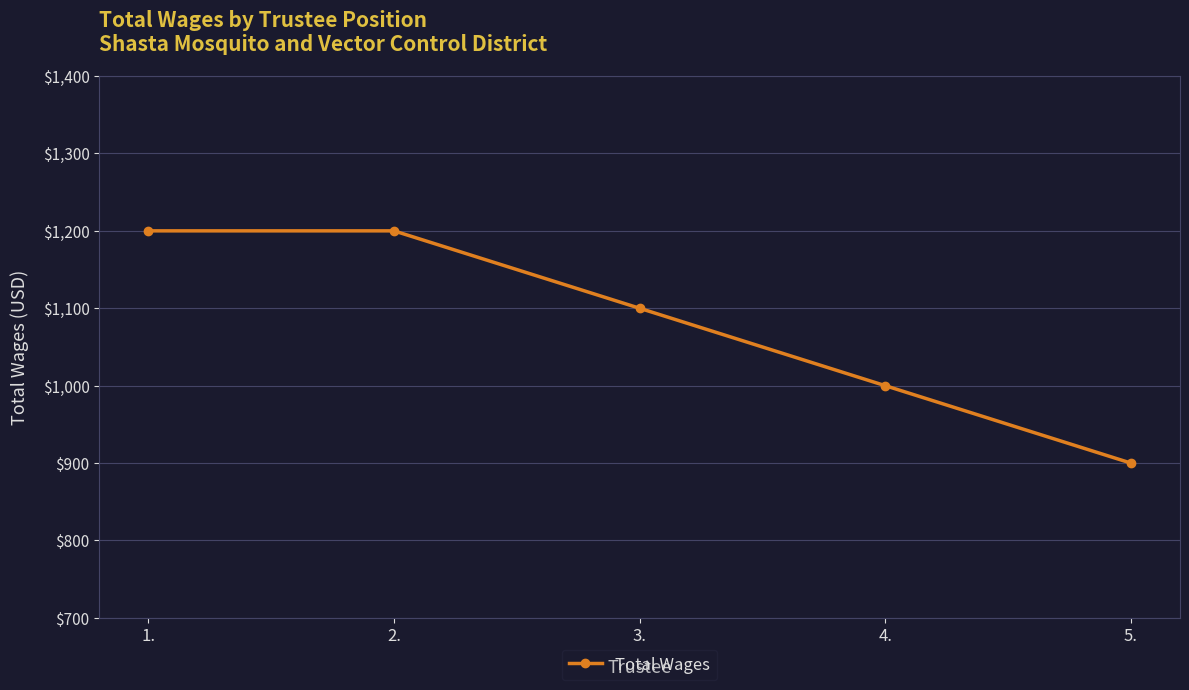

True or false: the data shows 1000 at 4..

True